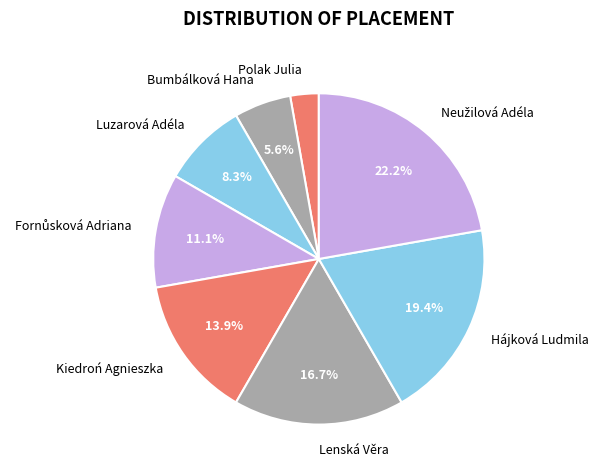

Which category has the smallest portion of the pie?

Polak Julia